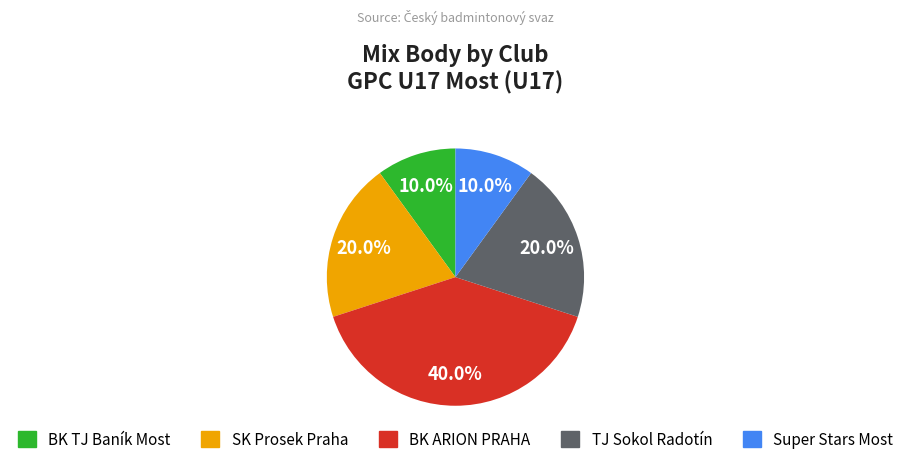

Which has a higher value, Super Stars Most or BK ARION PRAHA?

BK ARION PRAHA